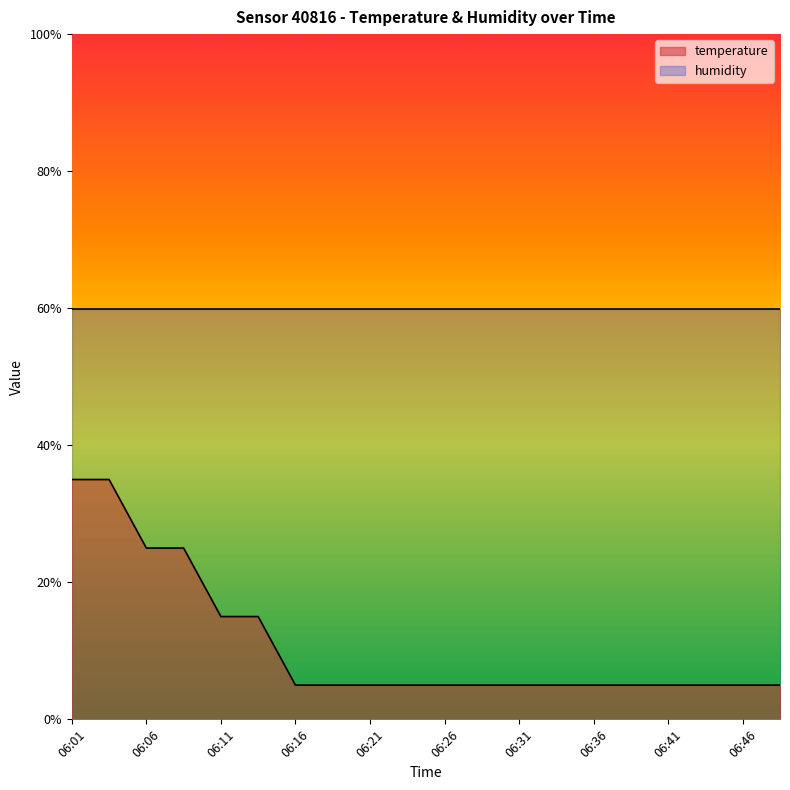

What is the sum of all values?

220.0